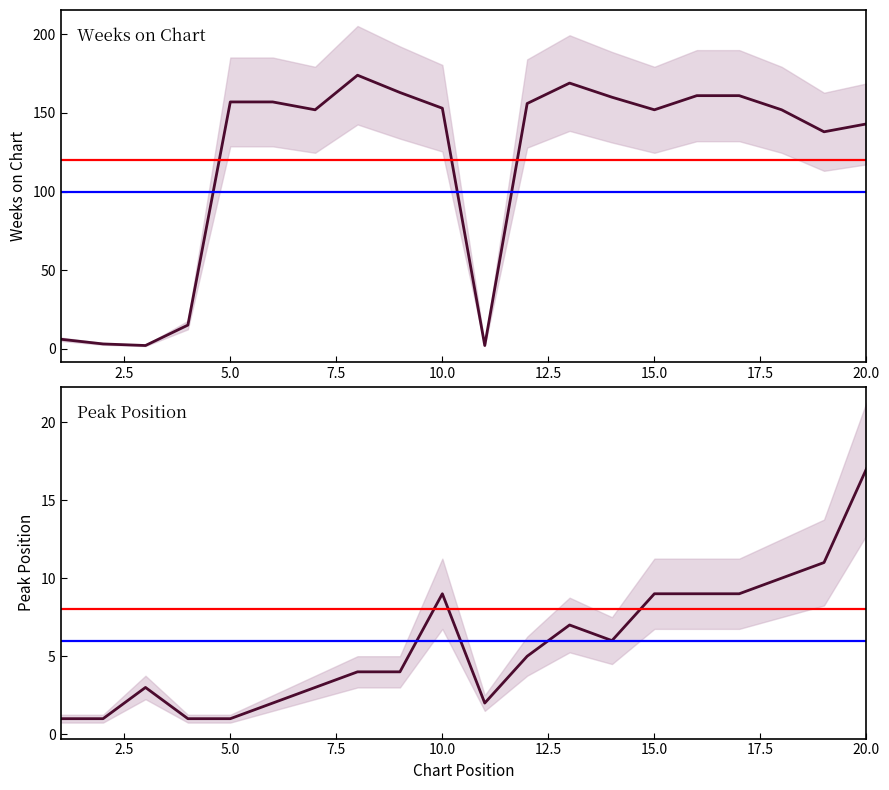

Is this an area chart (filled region under the line)?

No